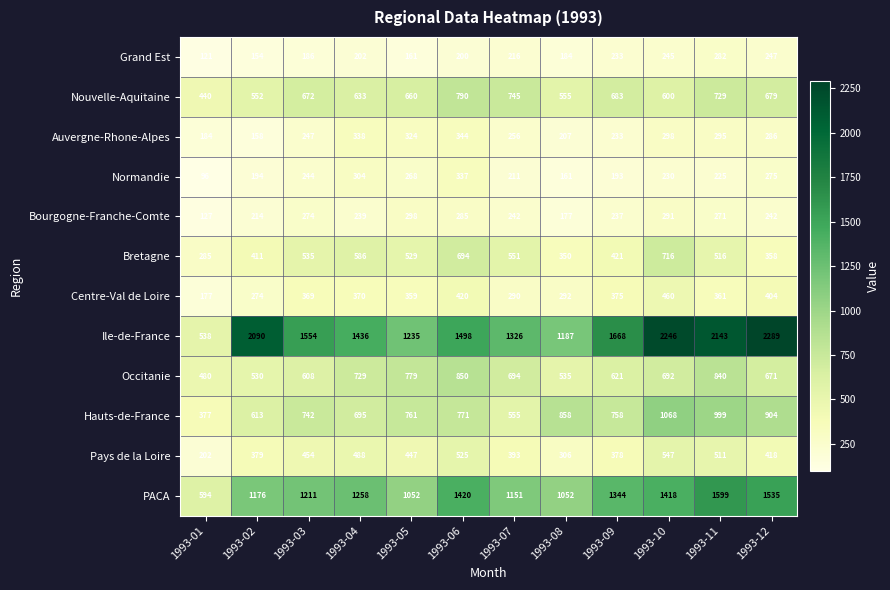

What is the maximum value for Grand Est?

282